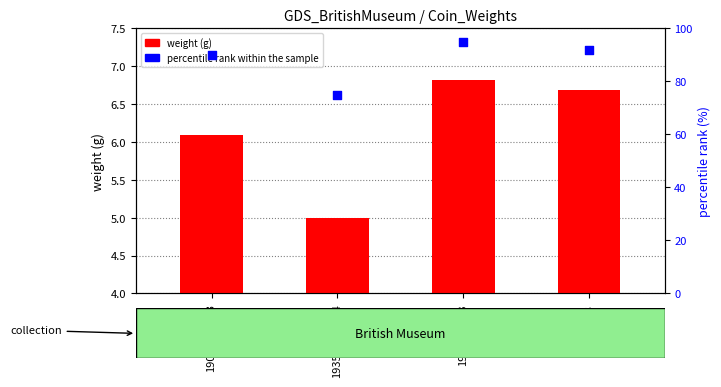

Which series has the widest spread of Y values?

percentile rank within the sample